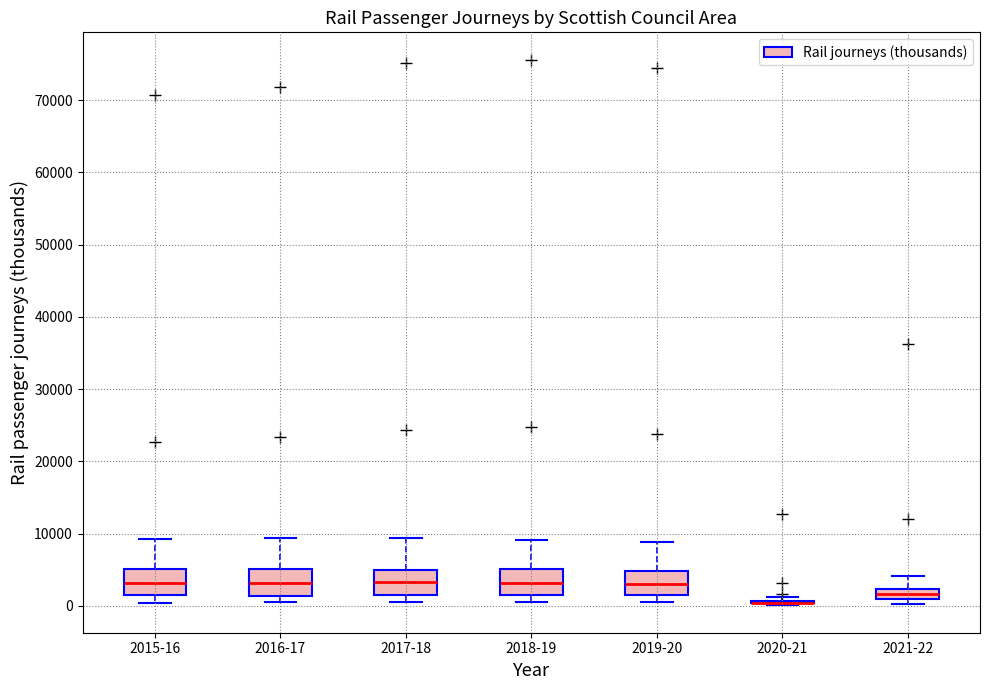

Where is the lower edge of the box for 2015-16 on the y-axis? The values are not printed on the chart, so give them approximately, as read against the axis.

2000